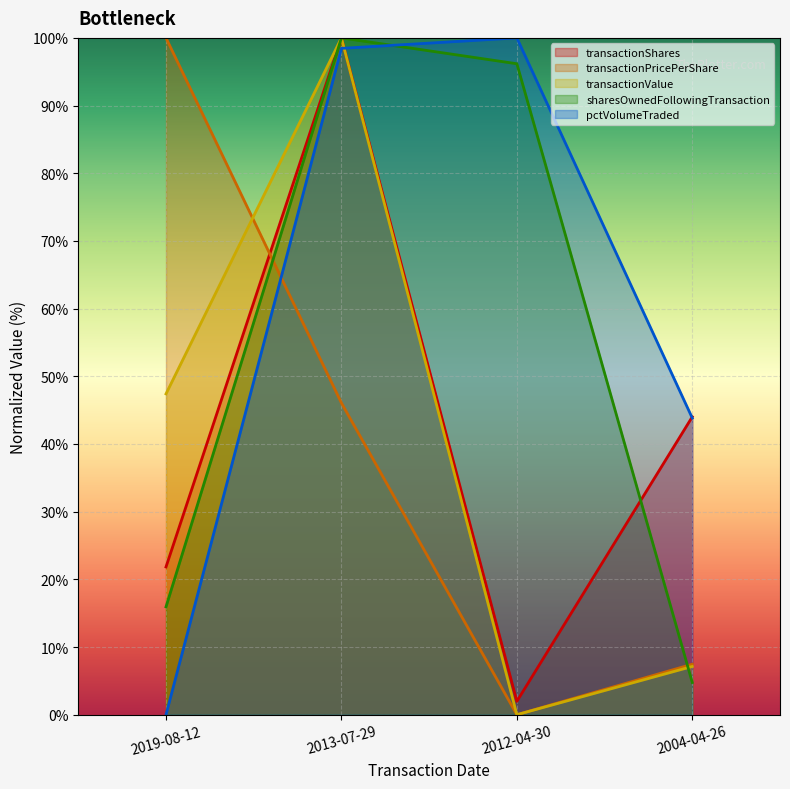

What is the highest value of the transactionShares series?

100.0